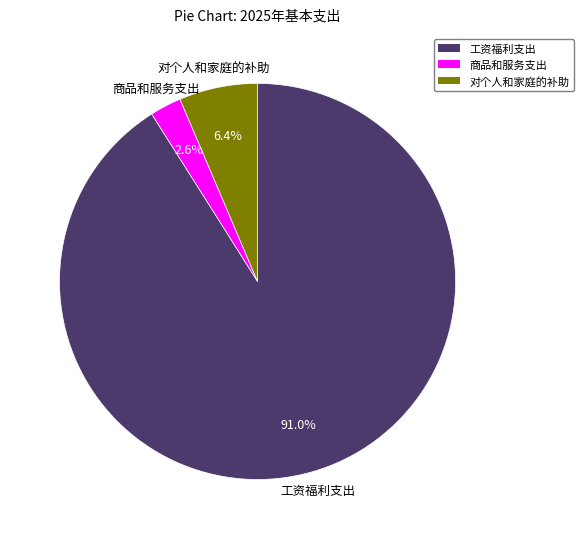

To the nearest percent, what is the average slice percentage?

33%